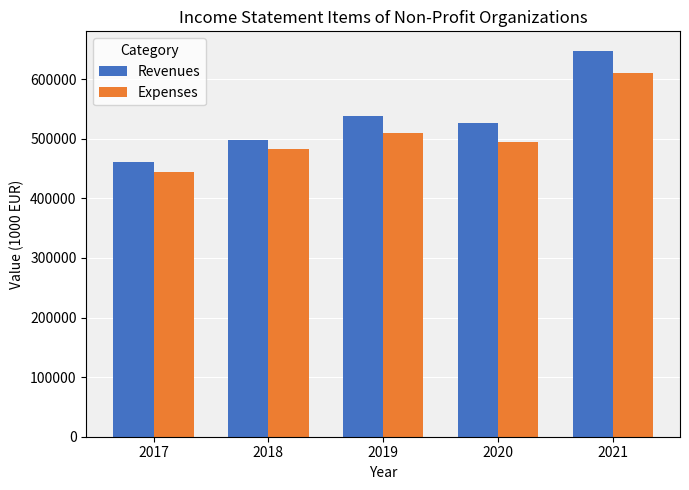

Rank the series by their maximum value, from highest to lowest.

Revenues, Expenses